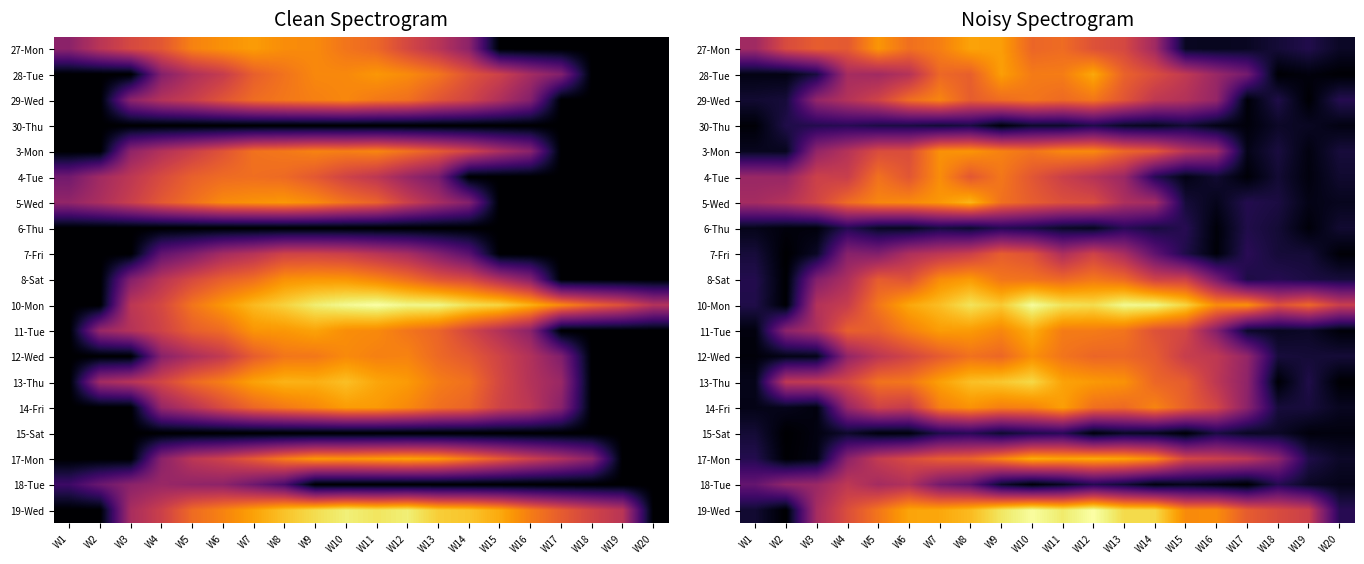

Is the value of 17-Mon at W2 greater than the value of 30-Thu at W8?

No